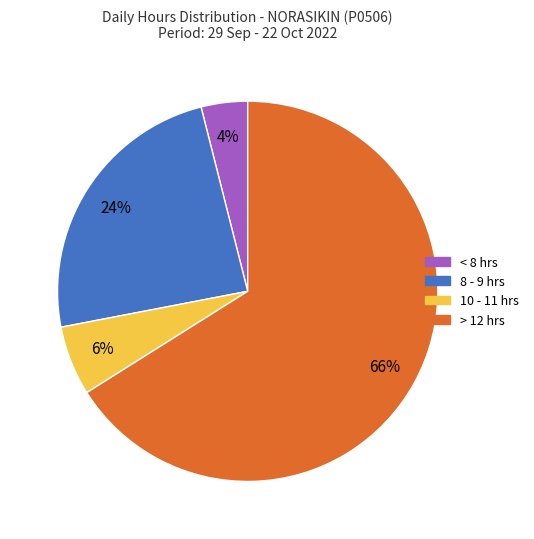

Count the number of slices in the pie.

4